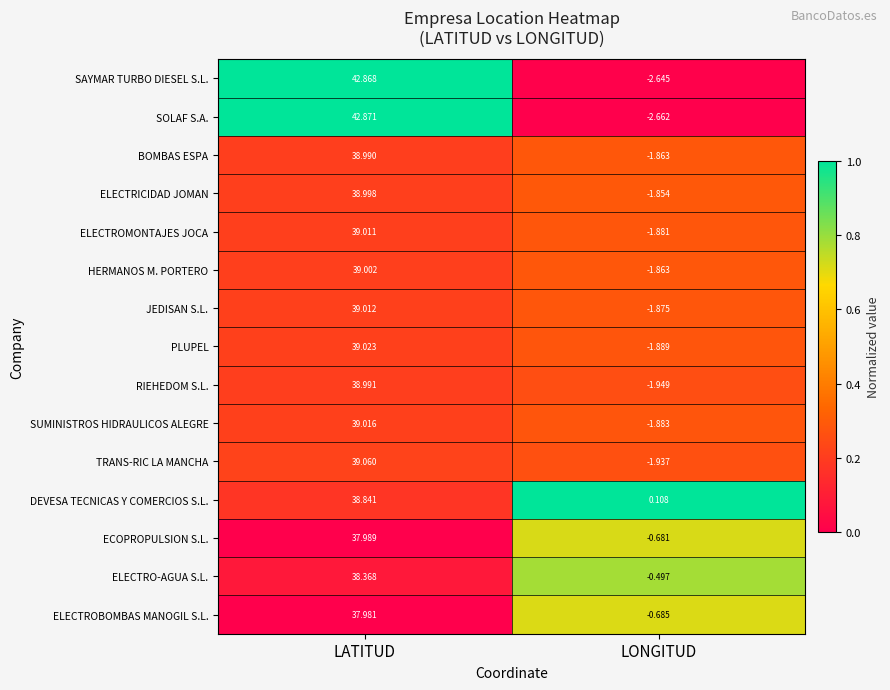

List the series in order of their peak value, lowest first.

ELECTROBOMBAS MANOGIL S.L., ECOPROPULSION S.L., ELECTRO-AGUA S.L., DEVESA TECNICAS Y COMERCIOS S.L., BOMBAS ESPA, RIEHEDOM S.L., ELECTRICIDAD JOMAN, HERMANOS M. PORTERO, ELECTROMONTAJES JOCA, JEDISAN S.L., SUMINISTROS HIDRAULICOS ALEGRE, PLUPEL, TRANS-RIC LA MANCHA, SAYMAR TURBO DIESEL S.L., SOLAF S.A.